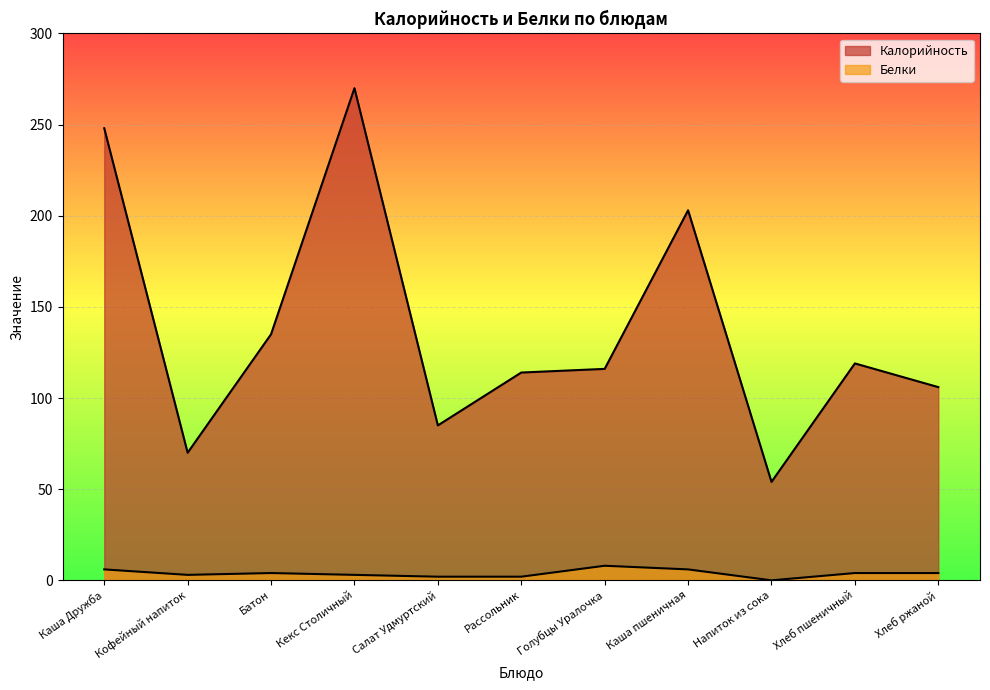

What is the difference between the maximum and second lowest values in the Калорийность series?

200